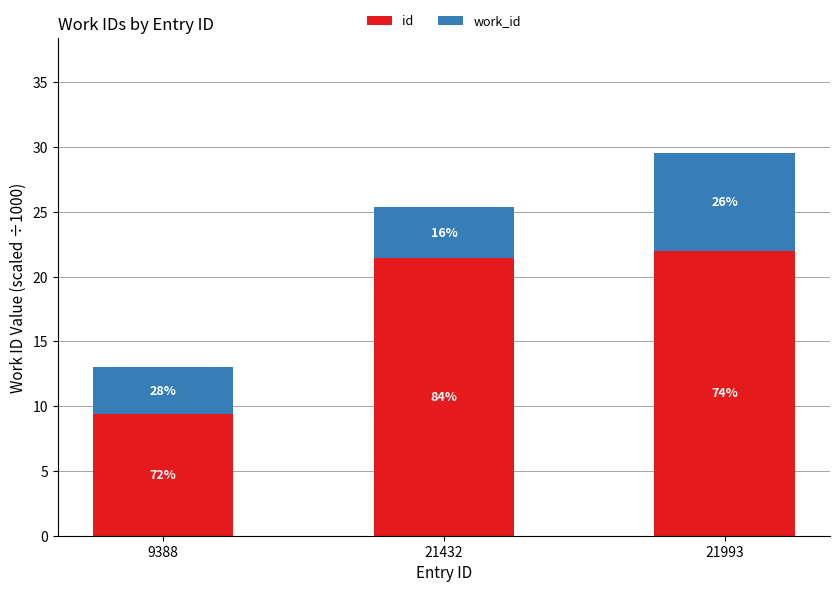

True or false: id has a value of 14.8 at 21993.

False